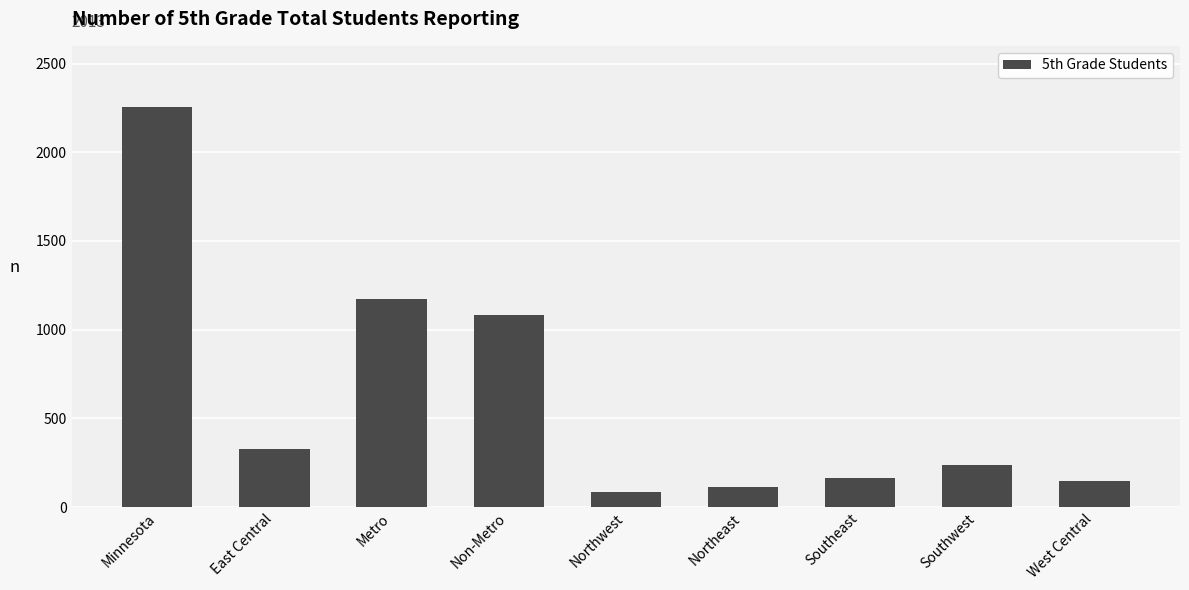

What is the change in value from East Central to Northeast?

-214